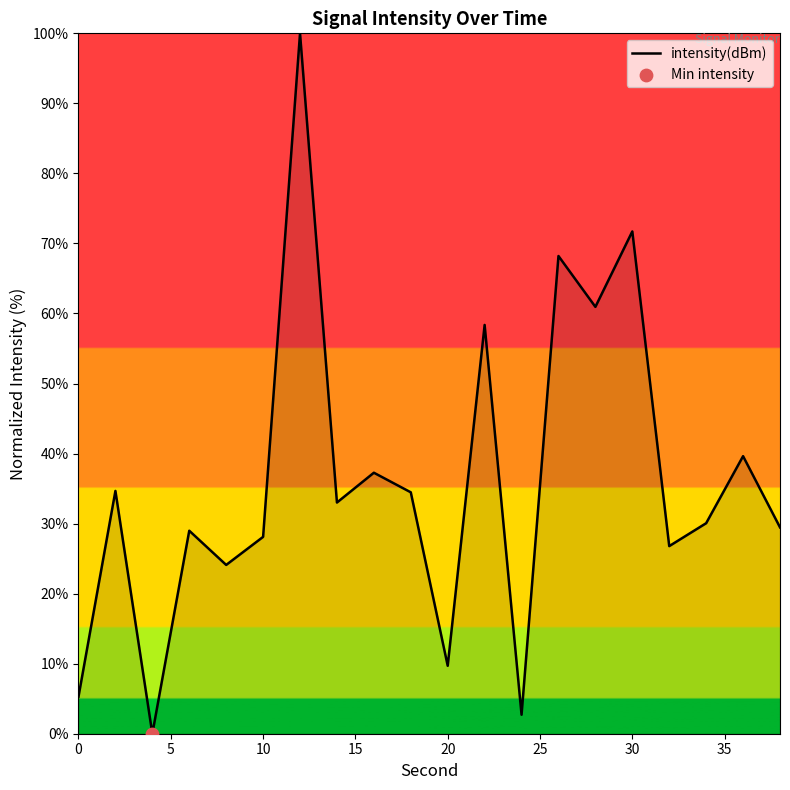

What is the difference between the maximum and minimum values?

100.0